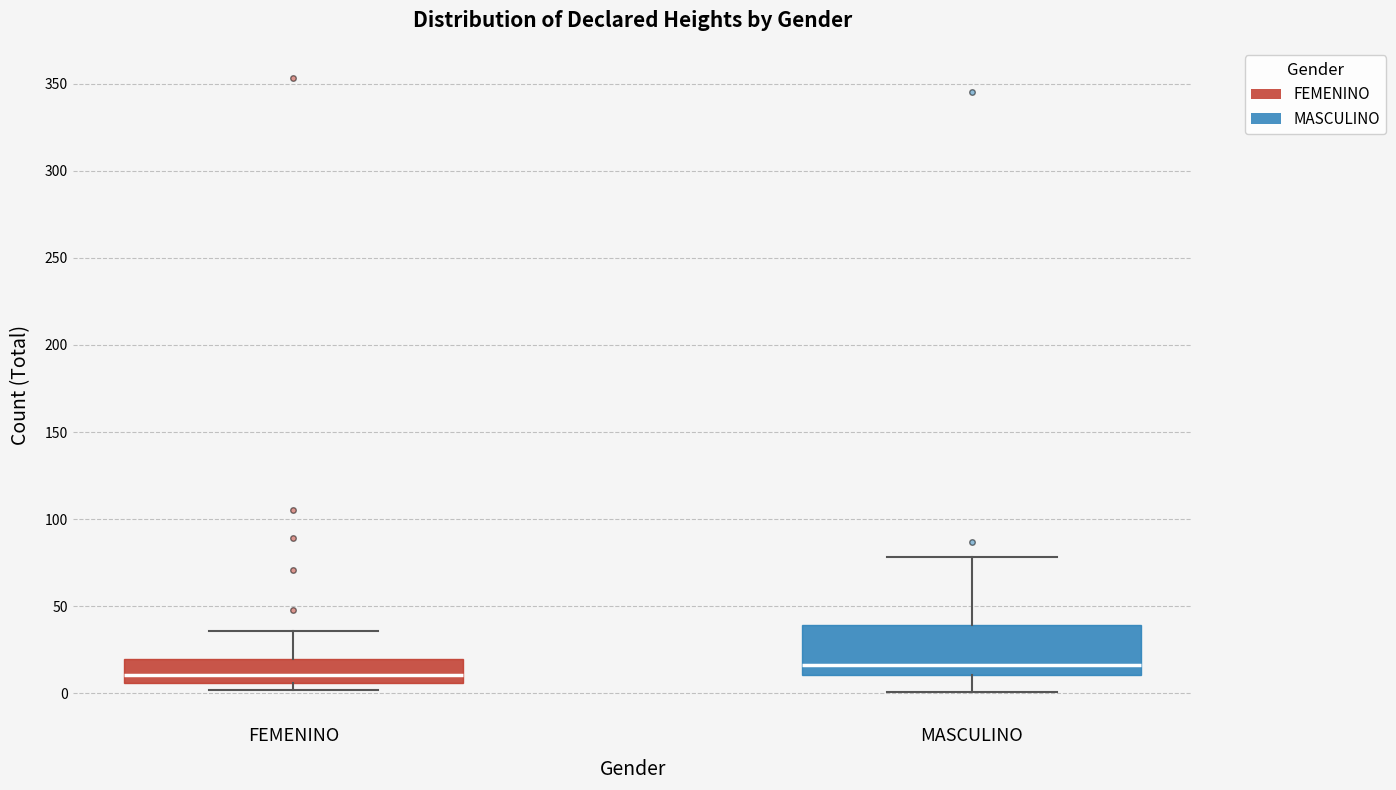

Reading left to right, read every box against the y-axis: the position of its median line, the range the box covers, and the ends of its whiskers. The values are not printed on the chart, so give them approximately, as read against the axis.

FEMENINO: median 10, box 5 to 20, whiskers 0 to 35
MASCULINO: median 15, box 10 to 40, whiskers 0 to 80